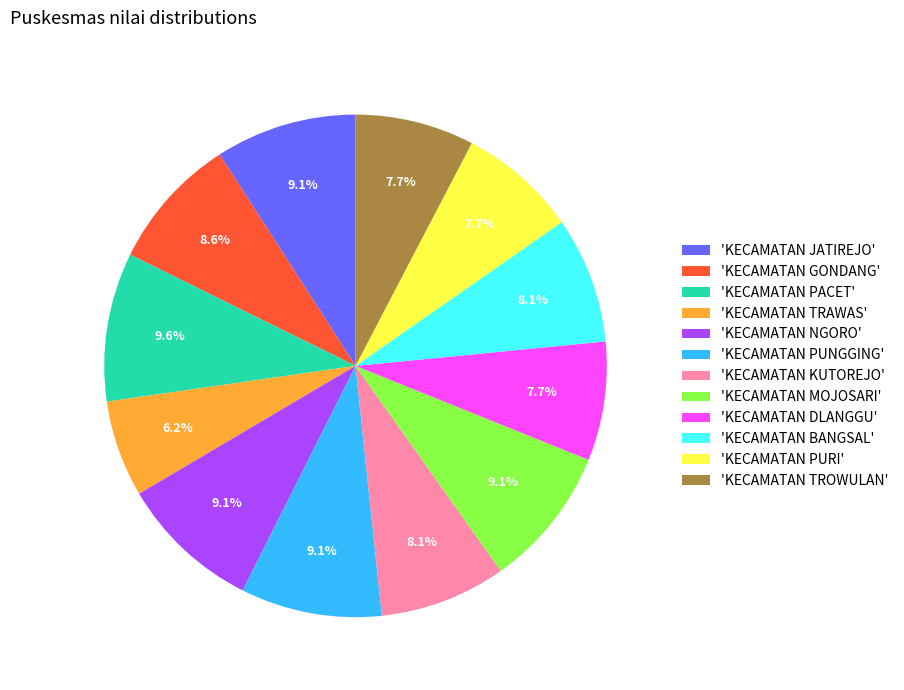

Is there a majority slice in this chart?

No